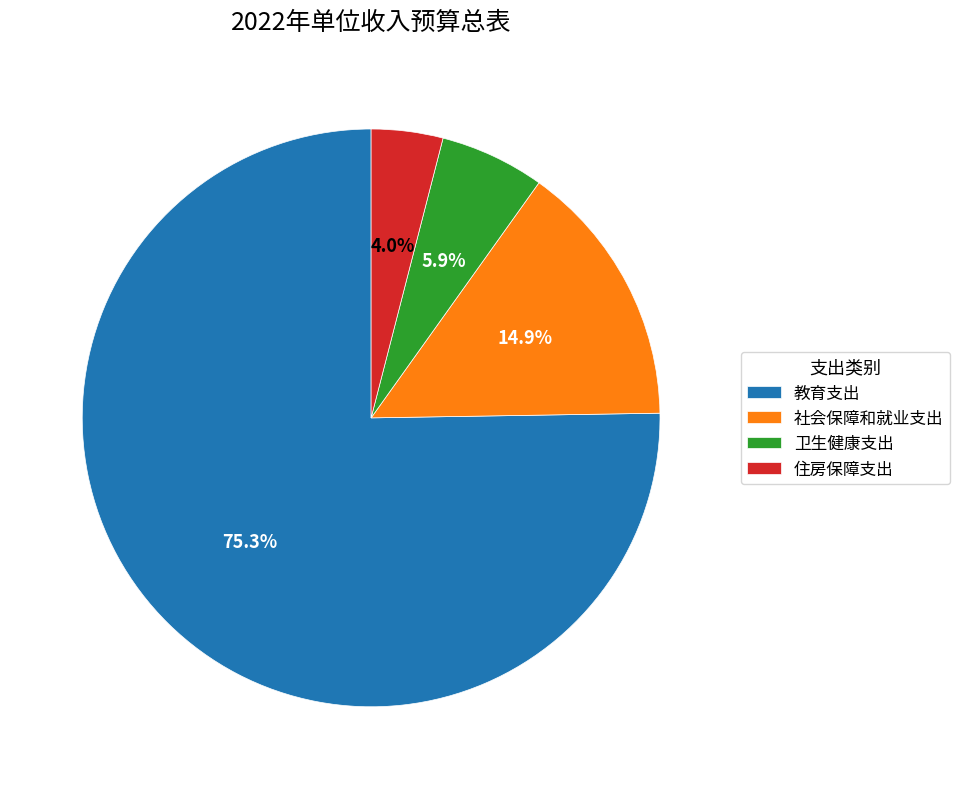

Which slice is the largest?

教育支出